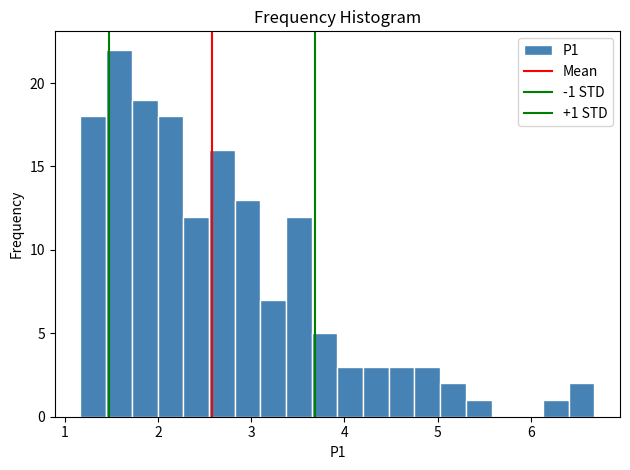

Read against the x-axis, roughly where is the centre of the tallest bar?

1.6